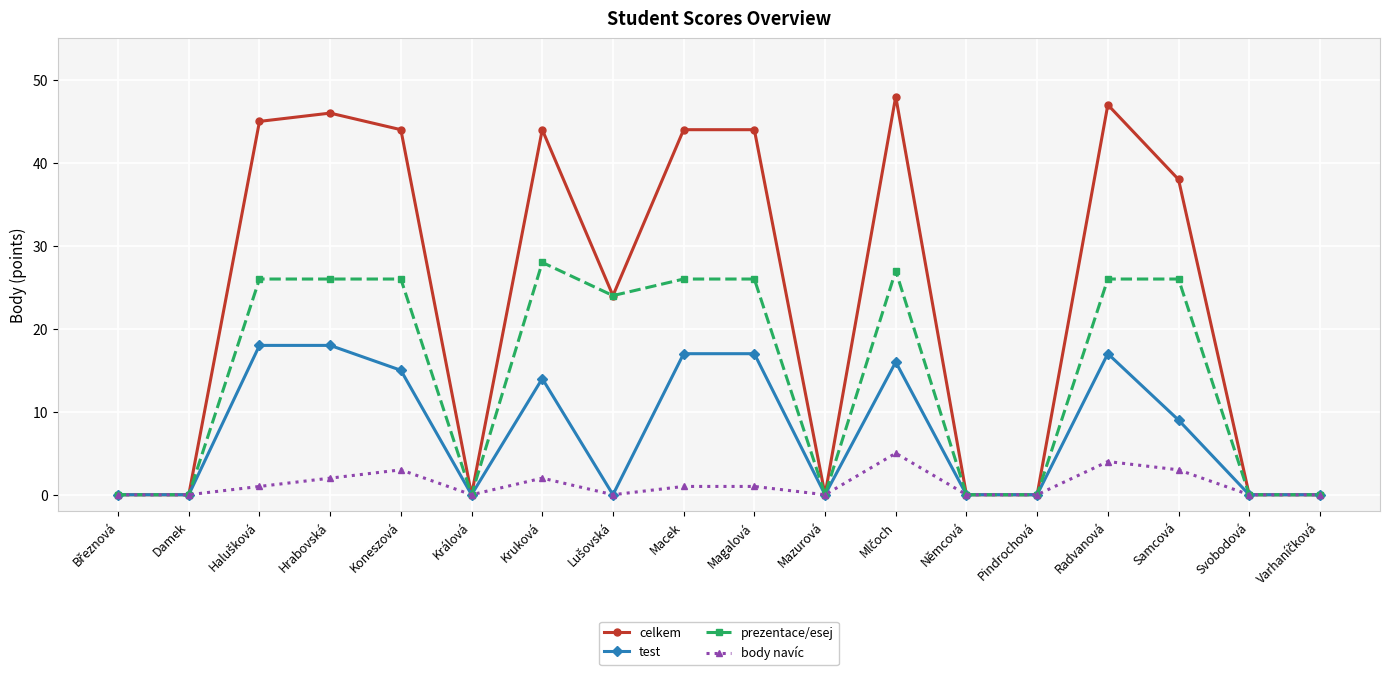

What is the difference between the maximum and second lowest values in the test series?

18